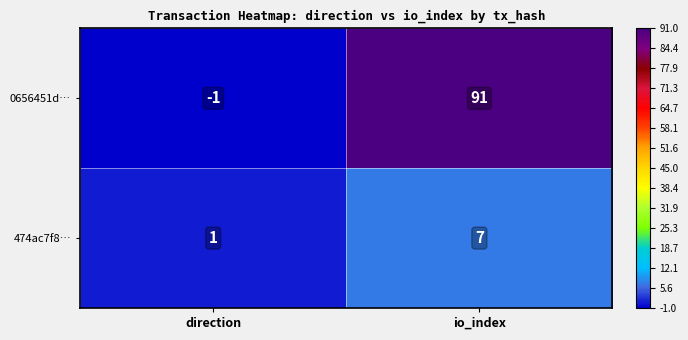

At which category is the sum across all series the highest?

io_index